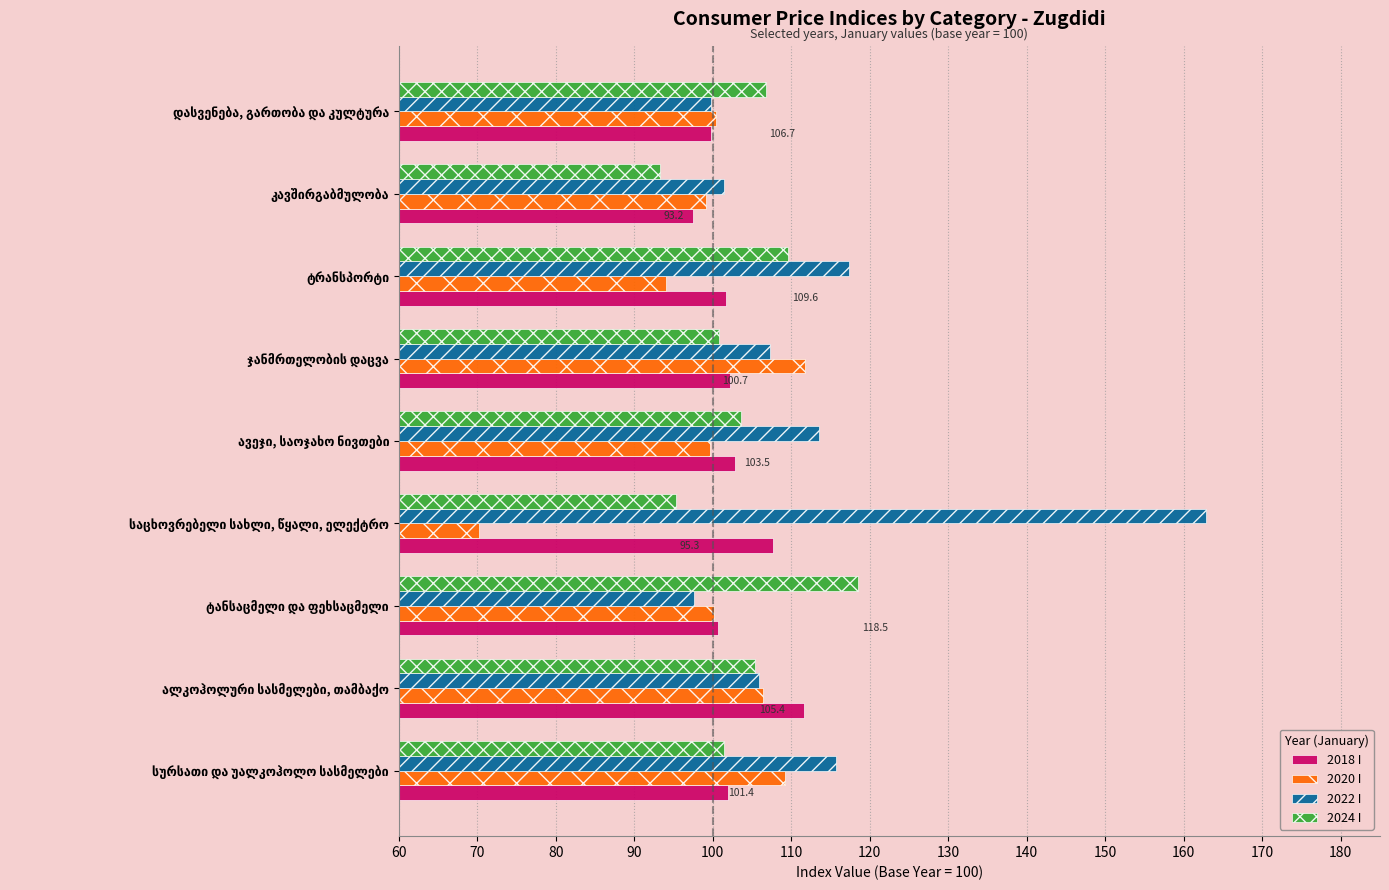

What is the minimum value for 2018 I?

97.4